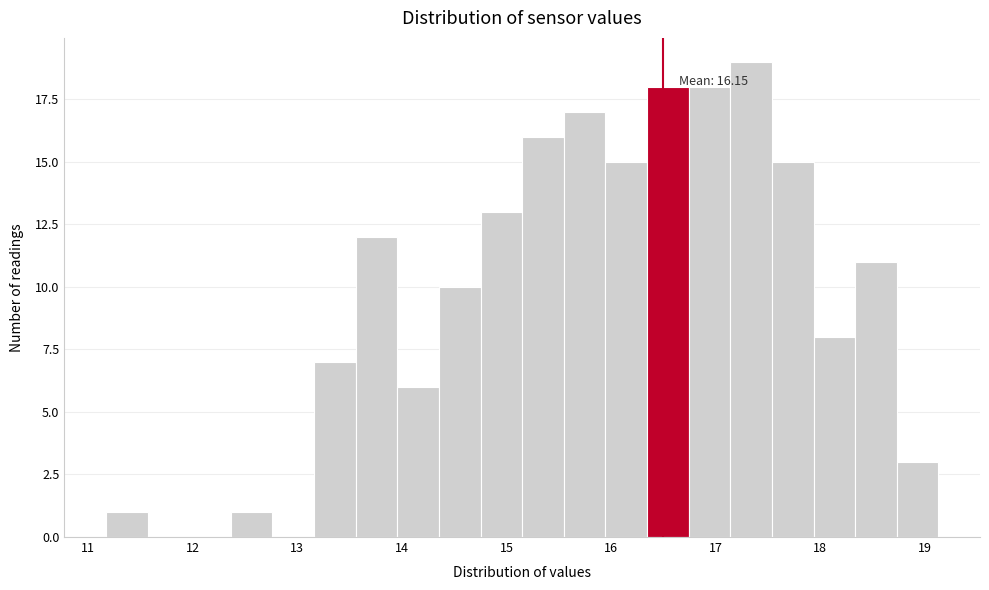

Around what value on the x-axis is the tallest bar? Give the approximate position of its centre, as read against the axis.

17.3